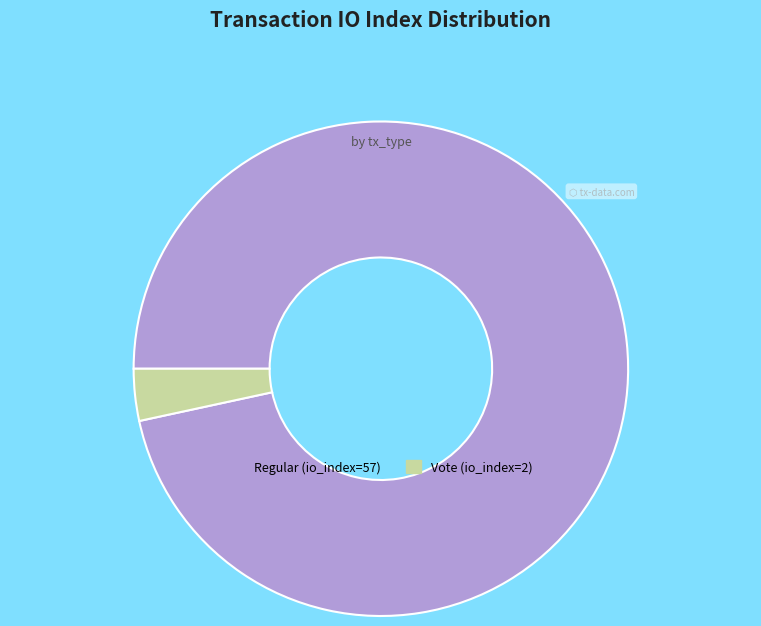

Combined, do Vote (io_index=2) and Regular (io_index=57) account for over 50%?

Yes